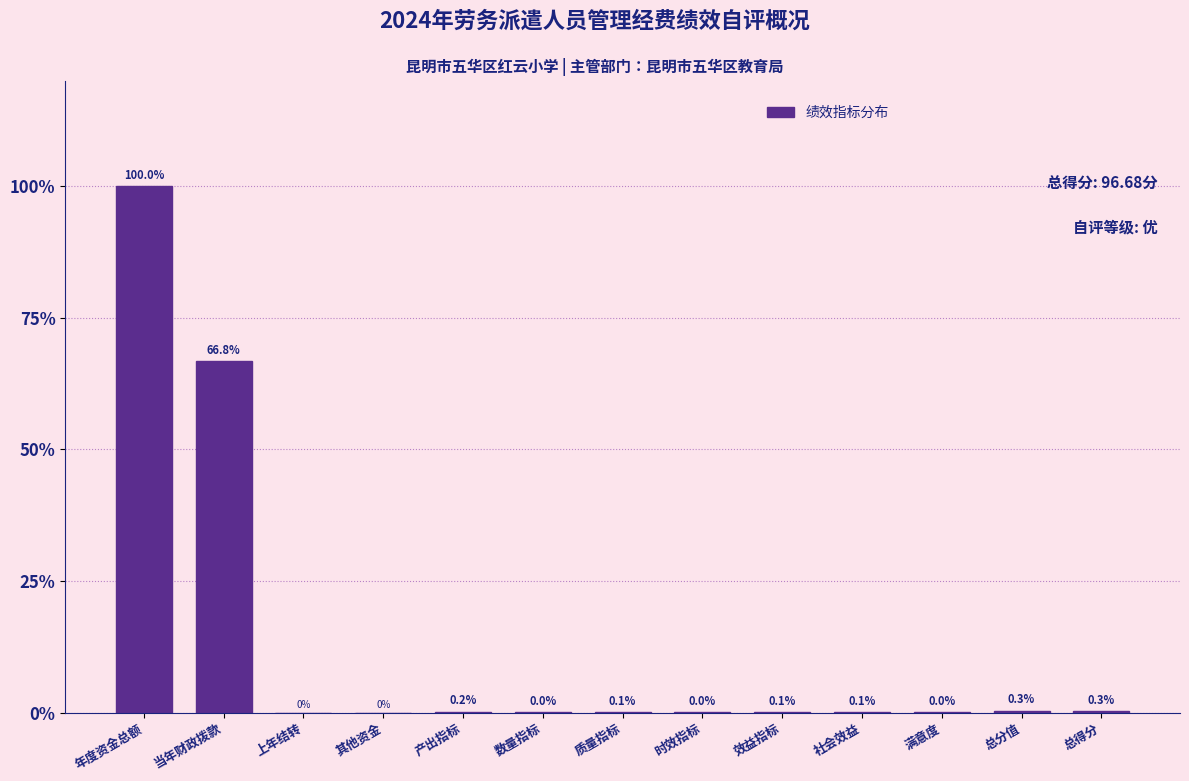

What is the change in value from 上年结转 to 质量指标?

+0.1